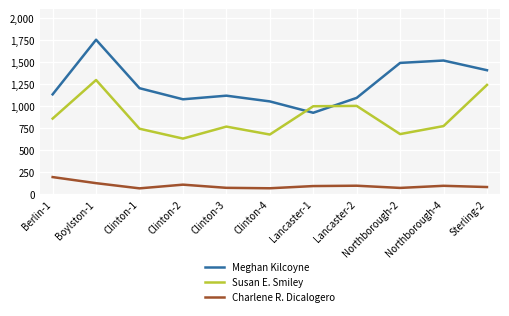

What is the difference between the highest and lowest values at Lancaster-2?

997